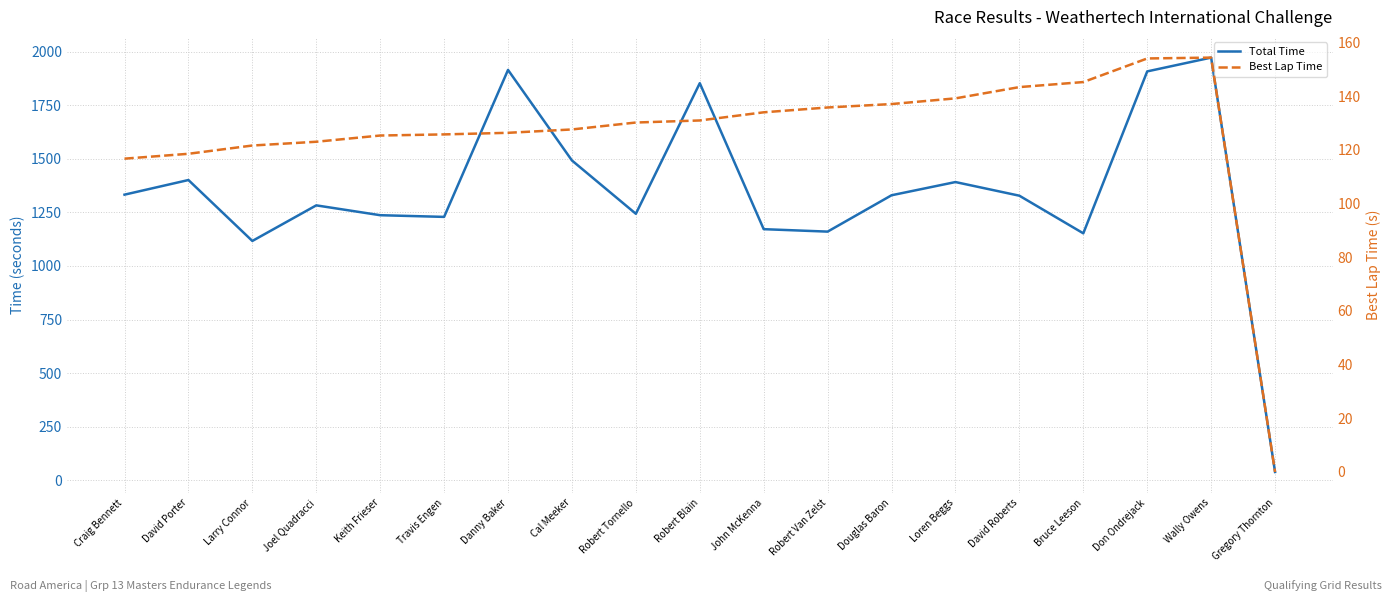

The Best Lap Time series shows 163.7 at Keith Frieser. True or false?

False